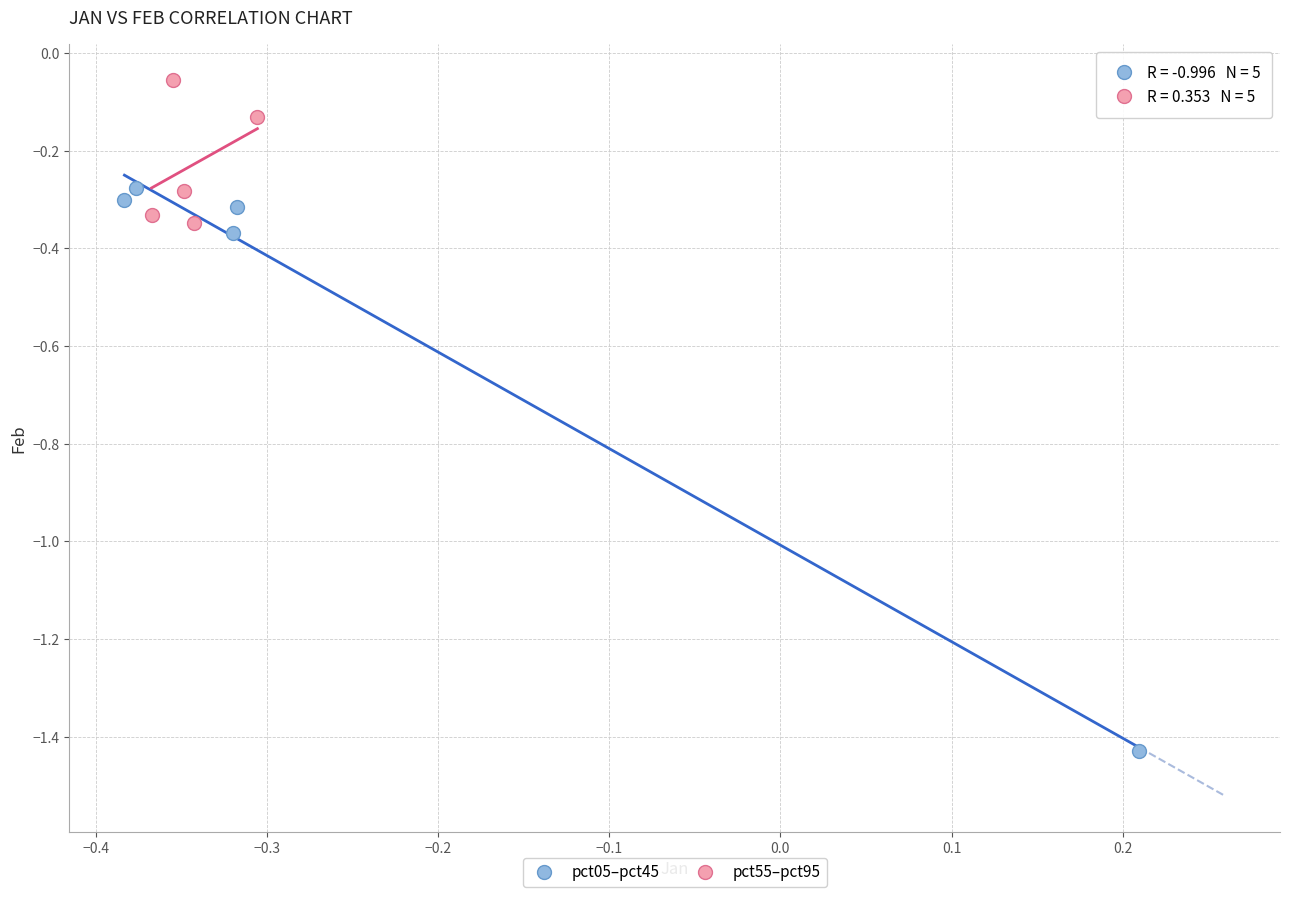

Which series has the largest Y range (max minus min)?

pct05–pct45